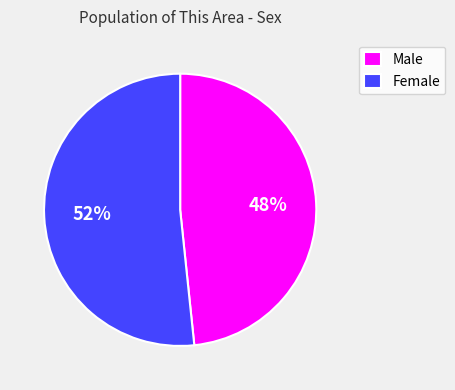

What is the majority slice?

Female